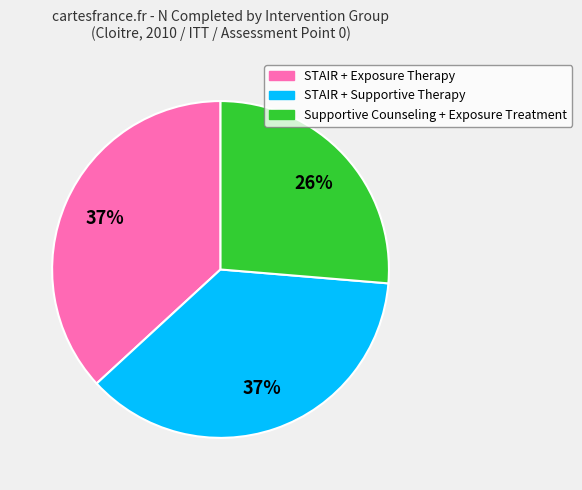

Is there any slice that represents more than half of the pie?

No